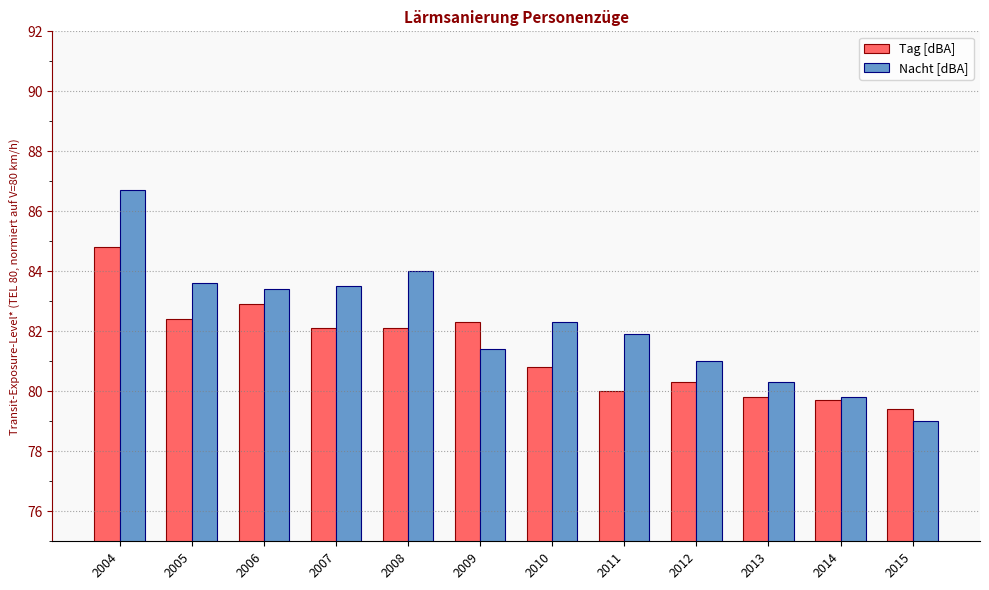

How many distinct data groups are displayed?

2